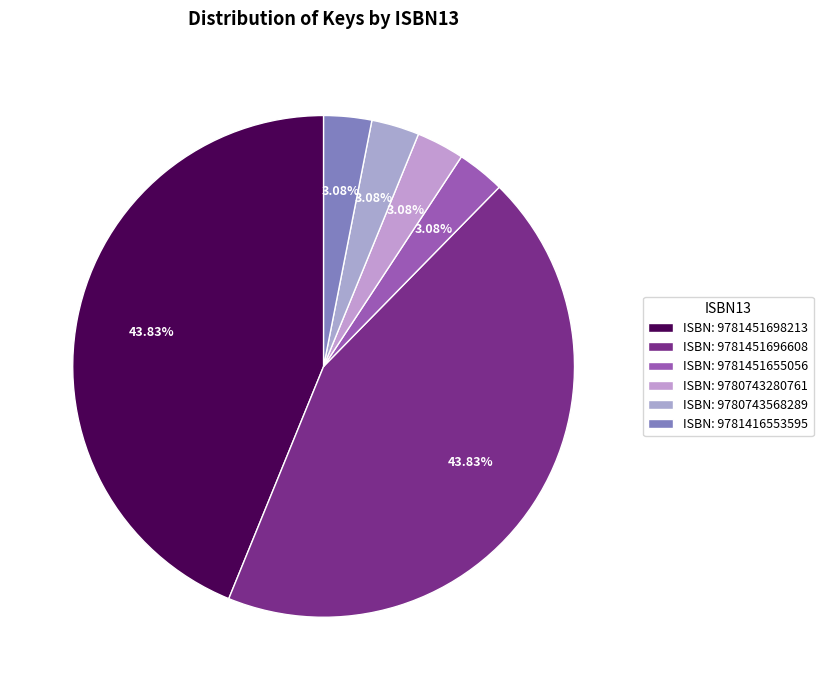

Count the number of slices in the pie.

6